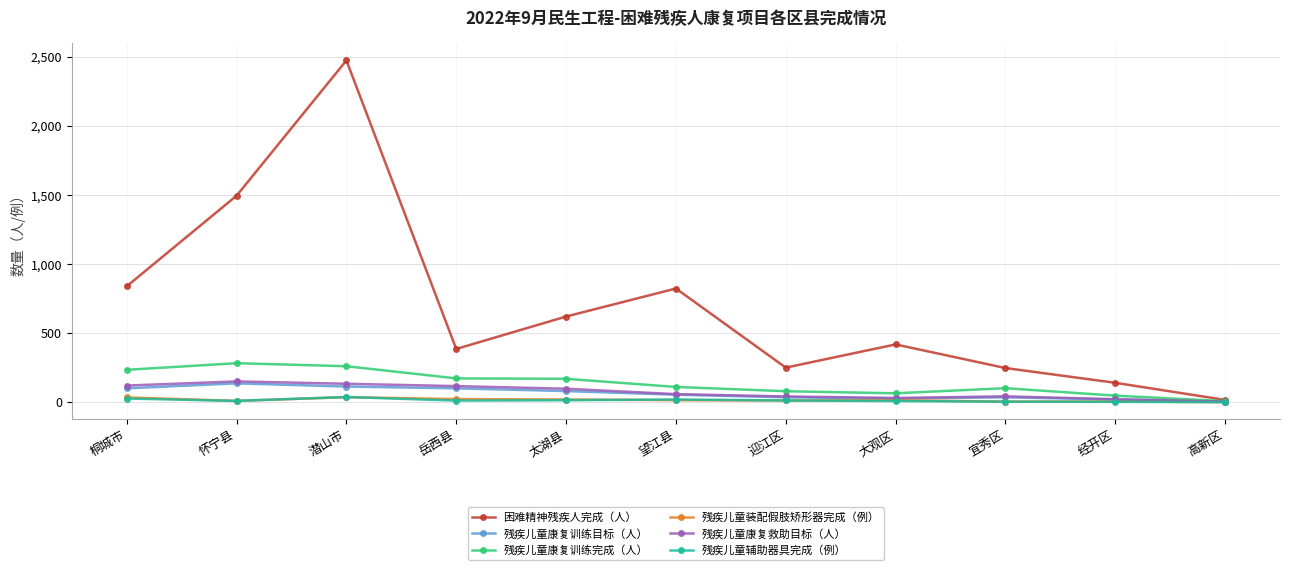

True or false: 残疾儿童康复救助目标（人） has a value of 41 at 迎江区.

True